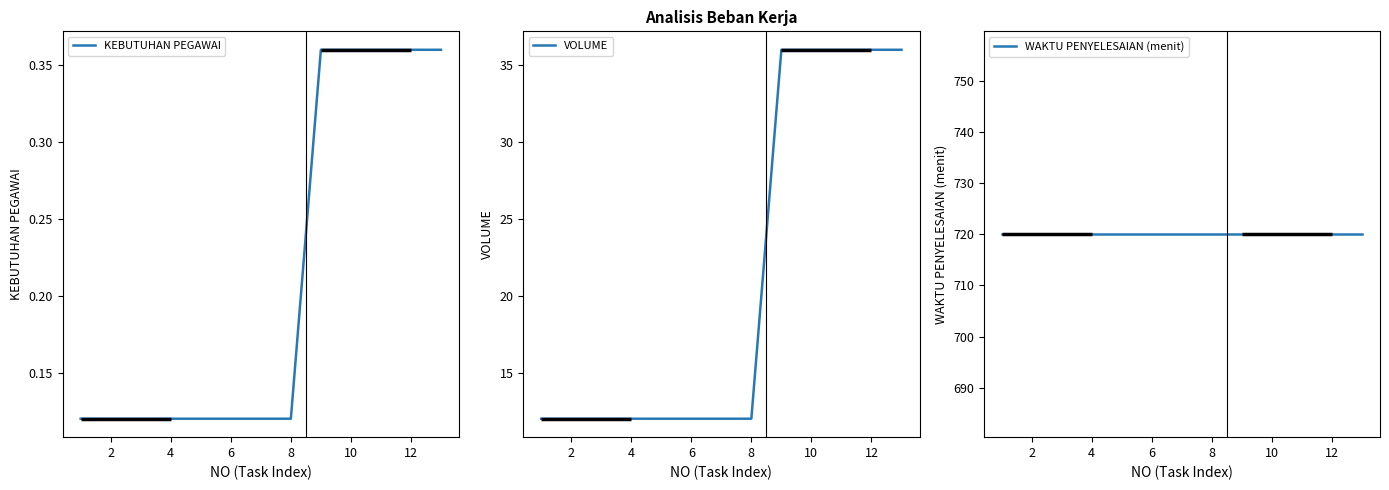

True or false: VOLUME and KEBUTUHAN PEGAWAI cross at least once.

False